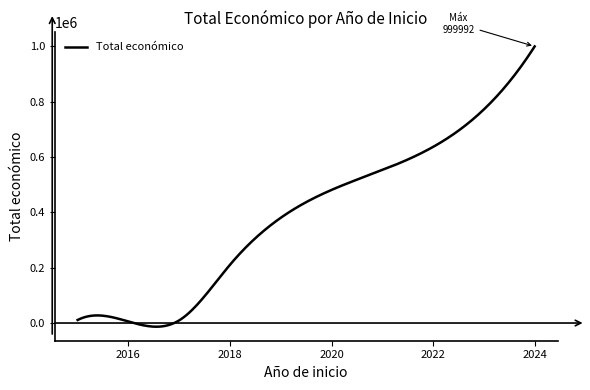

What is the greatest value displayed?

999992.0